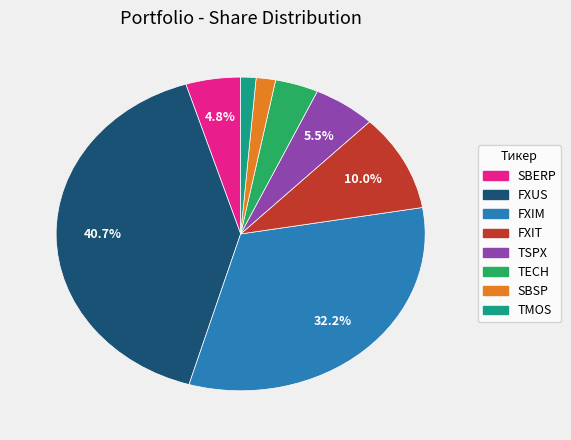

What is the total percentage of SBERP and FXIT?

14.8%